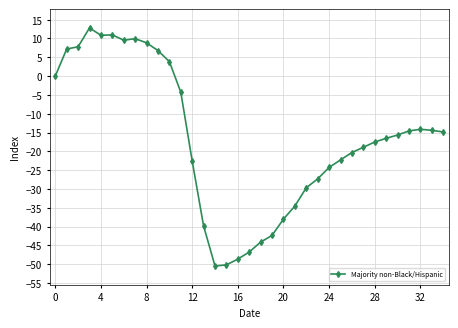

How many categories are shown in the chart?

35